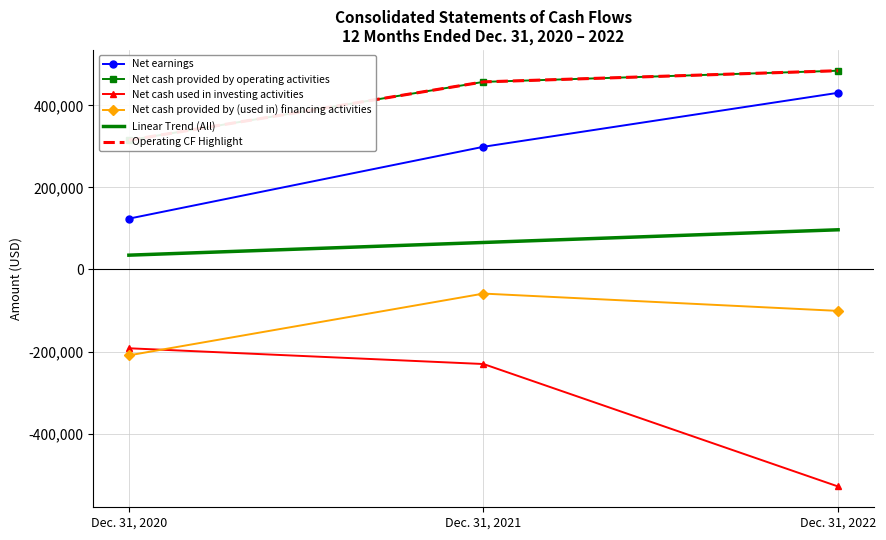

List the labels in order of Net earnings value, smallest first.

Dec. 31, 2020, Dec. 31, 2021, Dec. 31, 2022